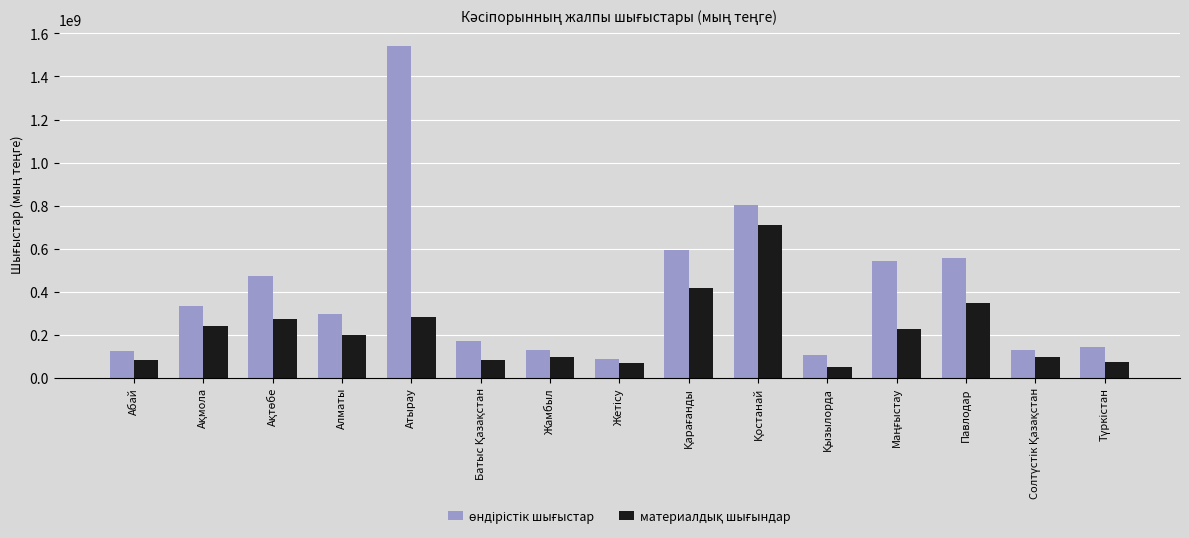

At how many categories does at least one series exceed 452634267?

6